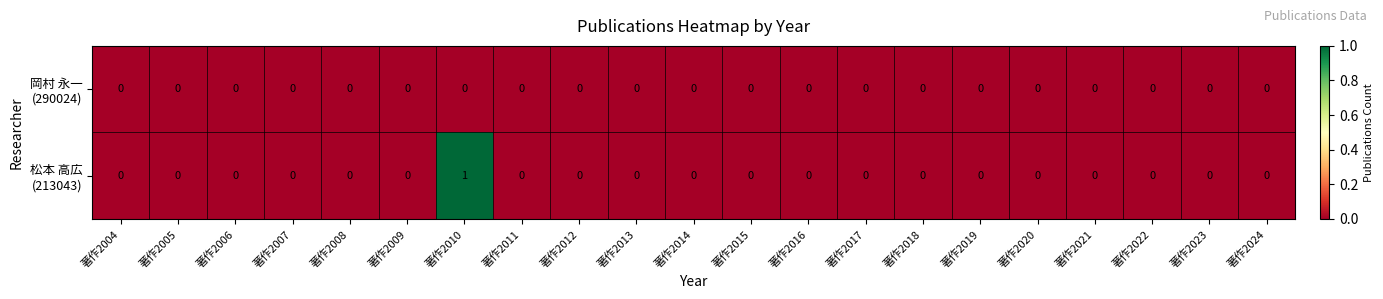

At which category does the chart reach its peak across all series?

著作2010